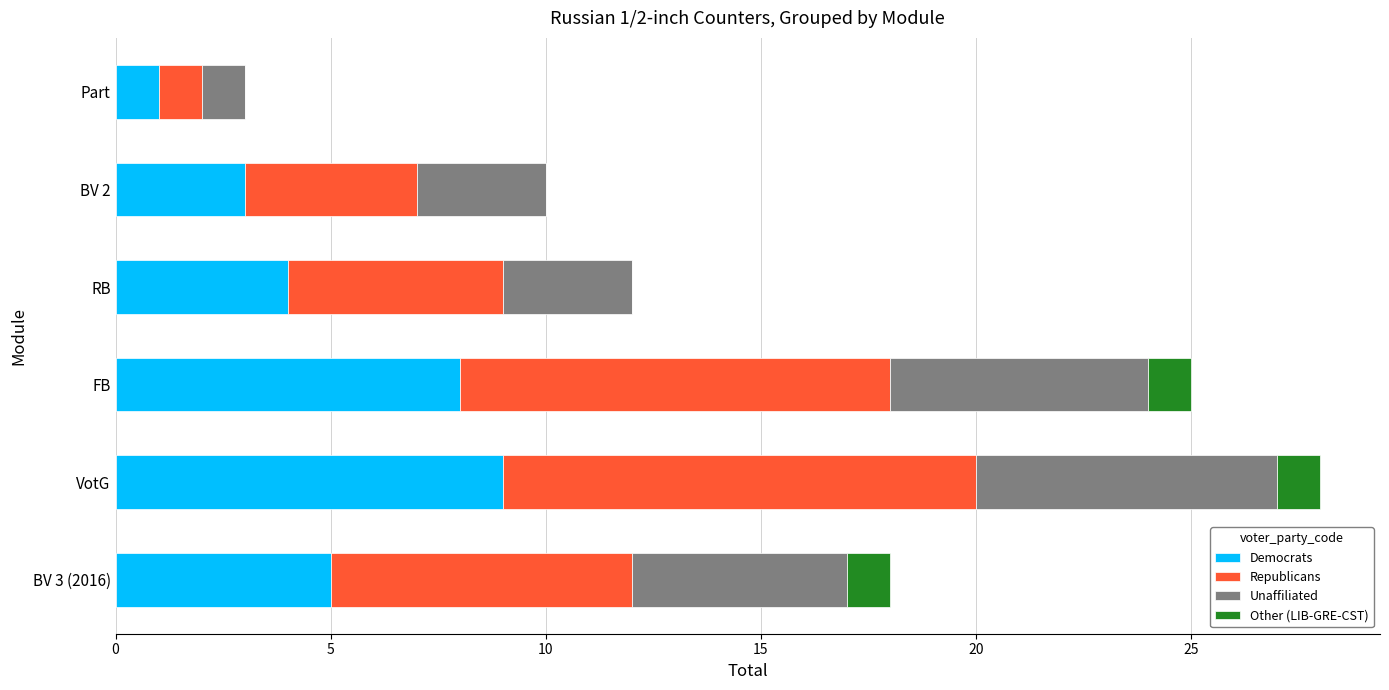

What is the approximate value of Democrats at FB?

8